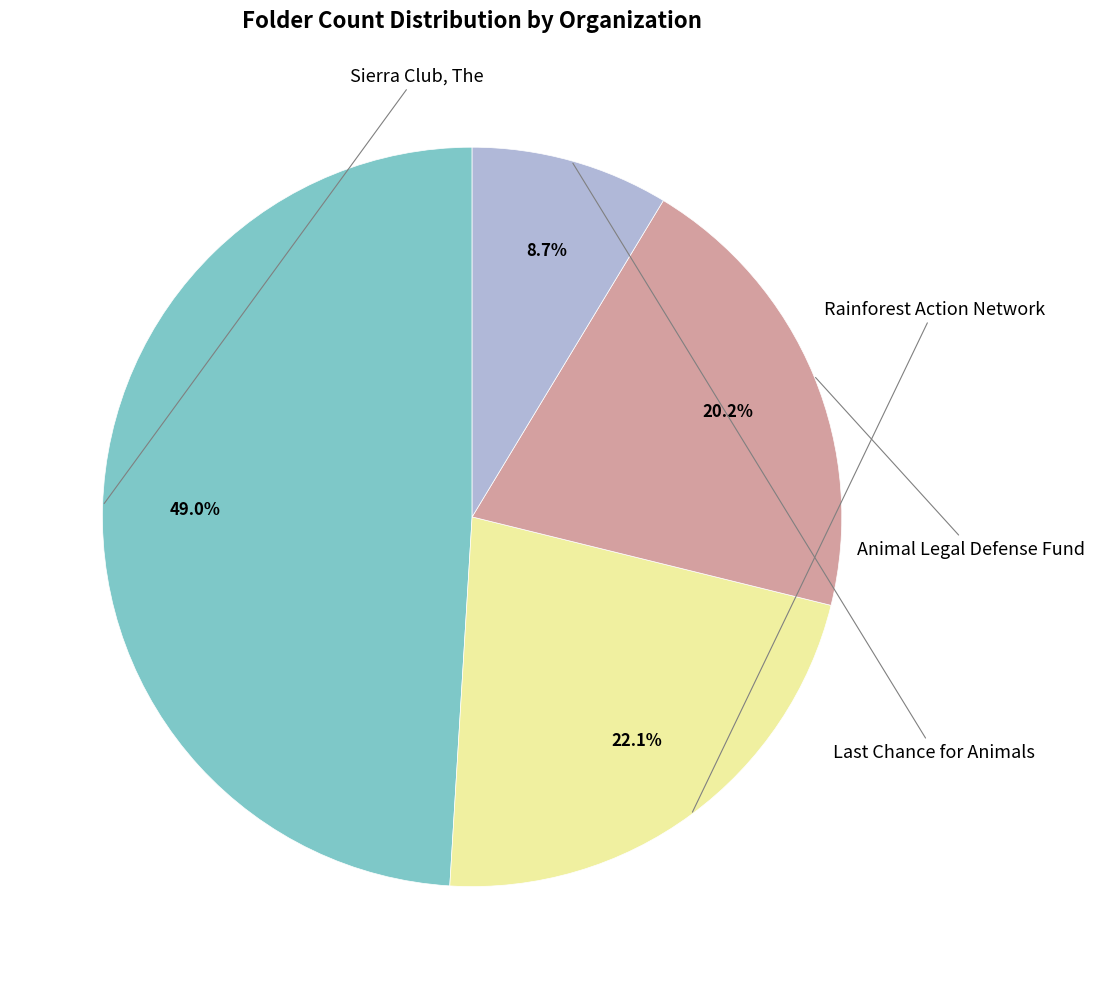

Count the number of slices in the pie.

4